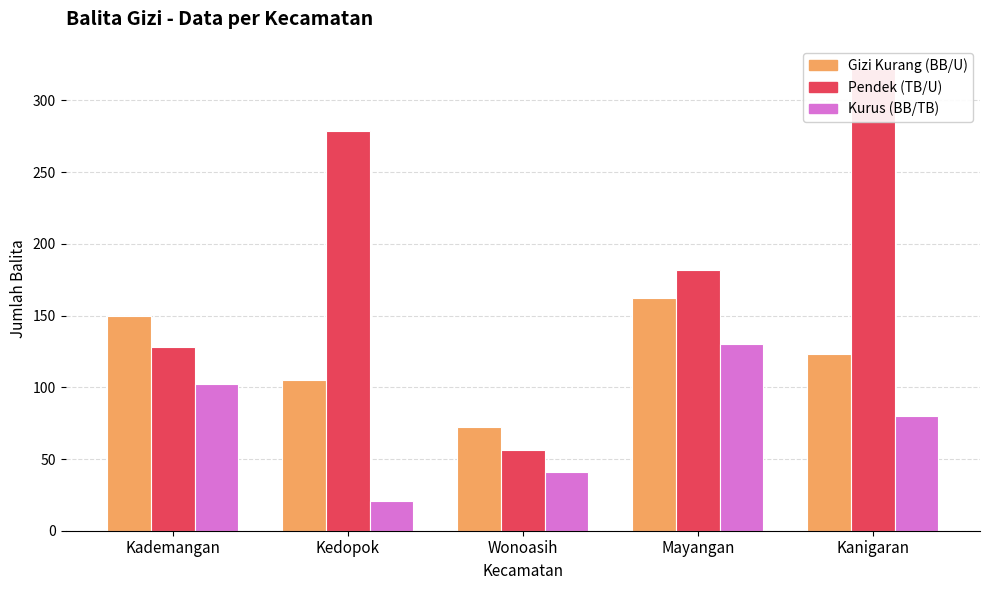

Between Wonoasih and Mayangan, which series saw the biggest shift?

balita_pendek_tb_u_